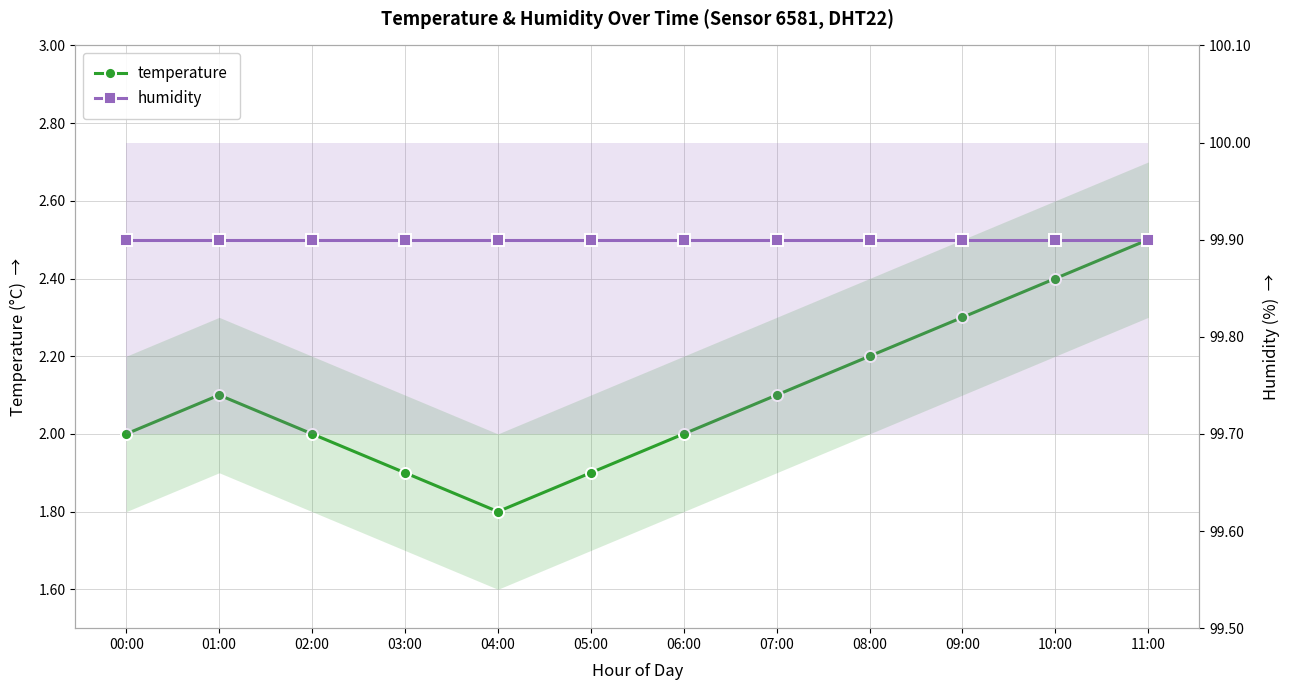

Between 02:00 and 09:00, which is larger?

09:00